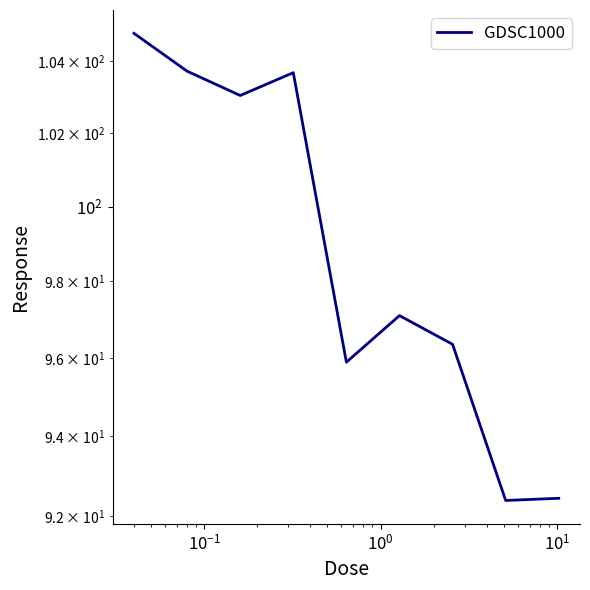

Count the number of categories in the chart.

9